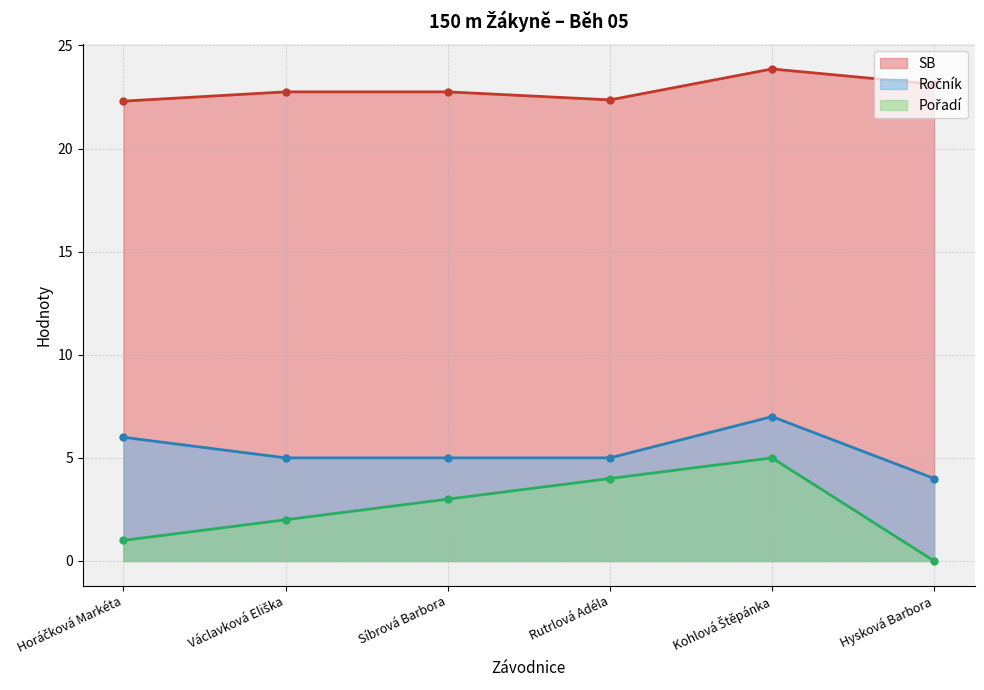

At which label does Ročník first exceed 5?

Horáčková Markéta